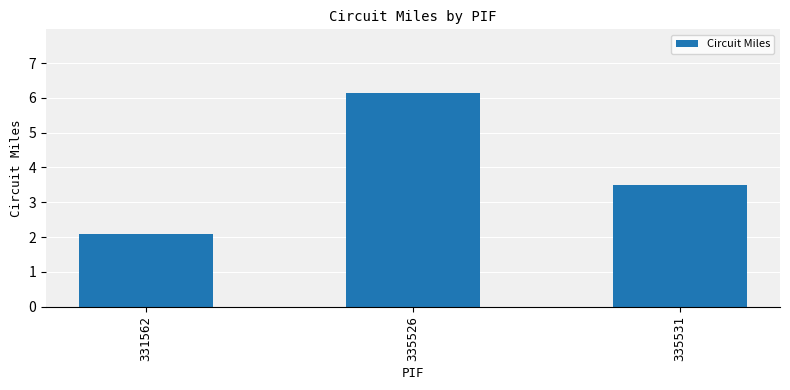

Reading right to left, transcribe all the data shown in this chart.

335531=3.5	335526=6.1	331562=2.1